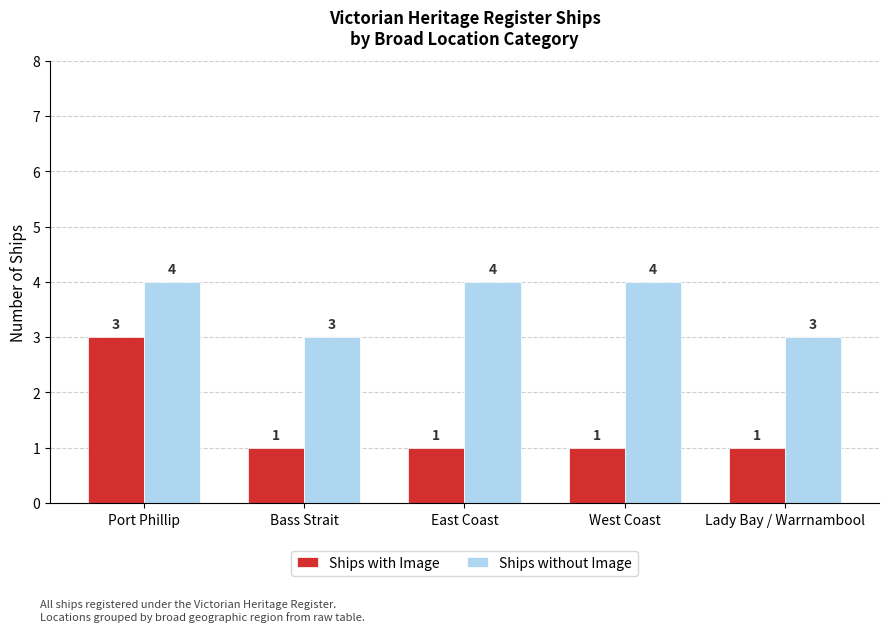

Which series has the largest range (max minus min)?

Ships with Image